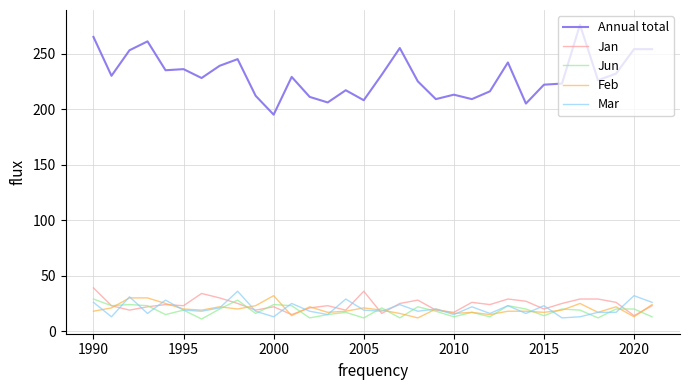

Which series has the largest total across all categories?

Annual total